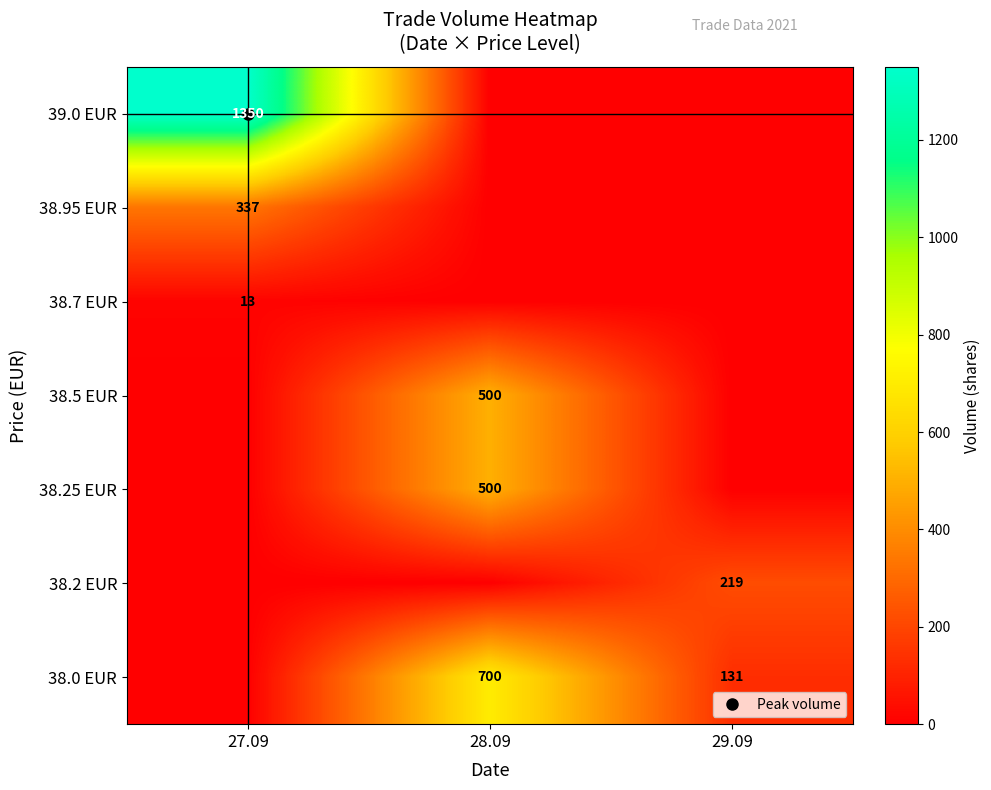

Rank the series by their maximum value, from highest to lowest.

39.0 EUR, 38.0 EUR, 38.5 EUR, 38.25 EUR, 38.95 EUR, 38.2 EUR, 38.7 EUR